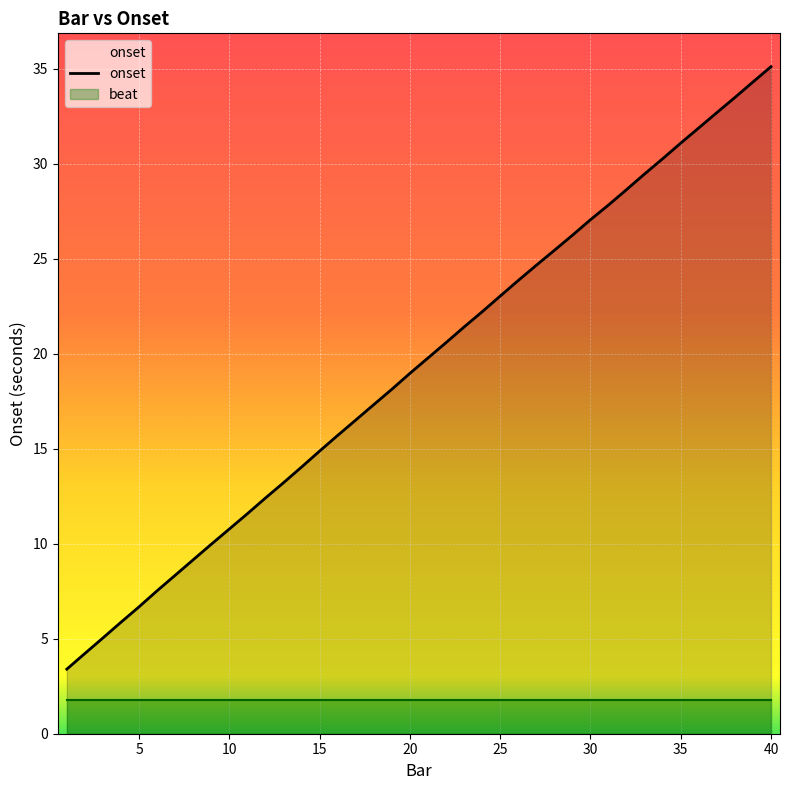

What is the minimum value for onset?

3.4